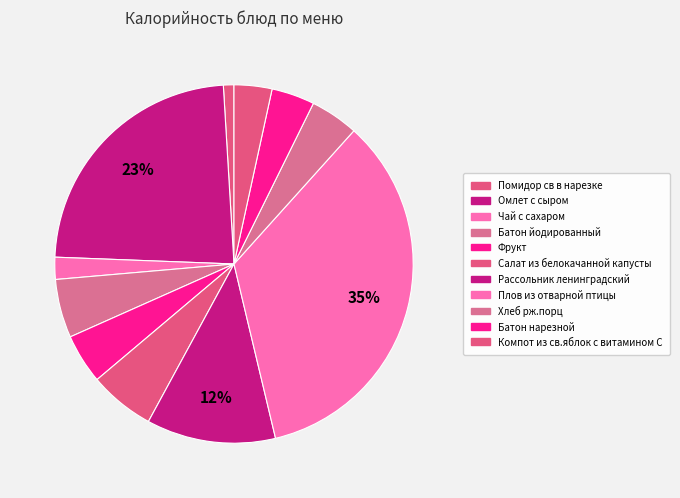

What is the total percentage of Омлет с сыром and Помидор св в нарезке?

24.4%